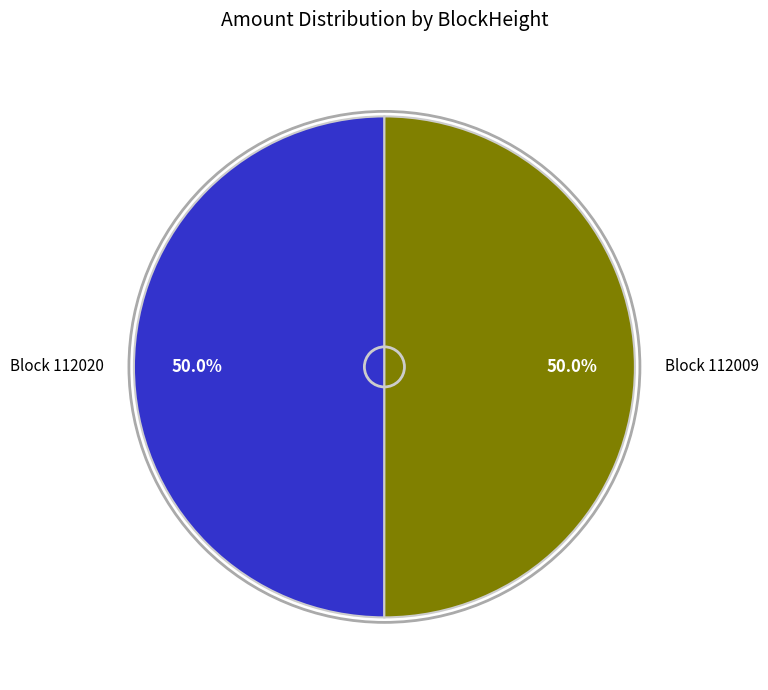

To the nearest percent, what is the average slice percentage?

50%